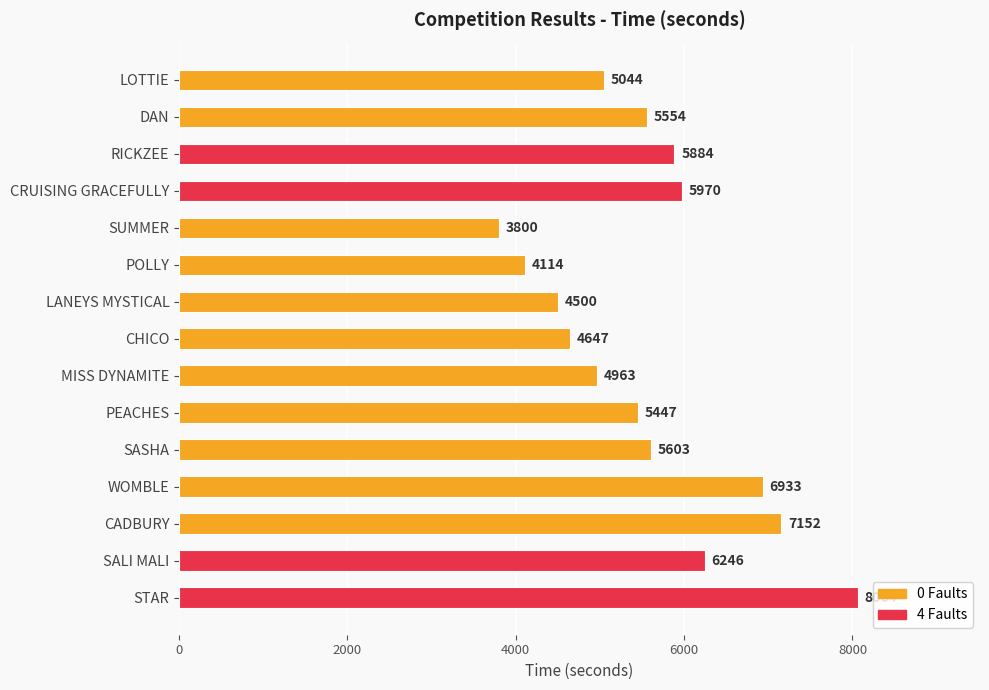

At which label is the value closest to 5932?

CRUISING GRACEFULLY